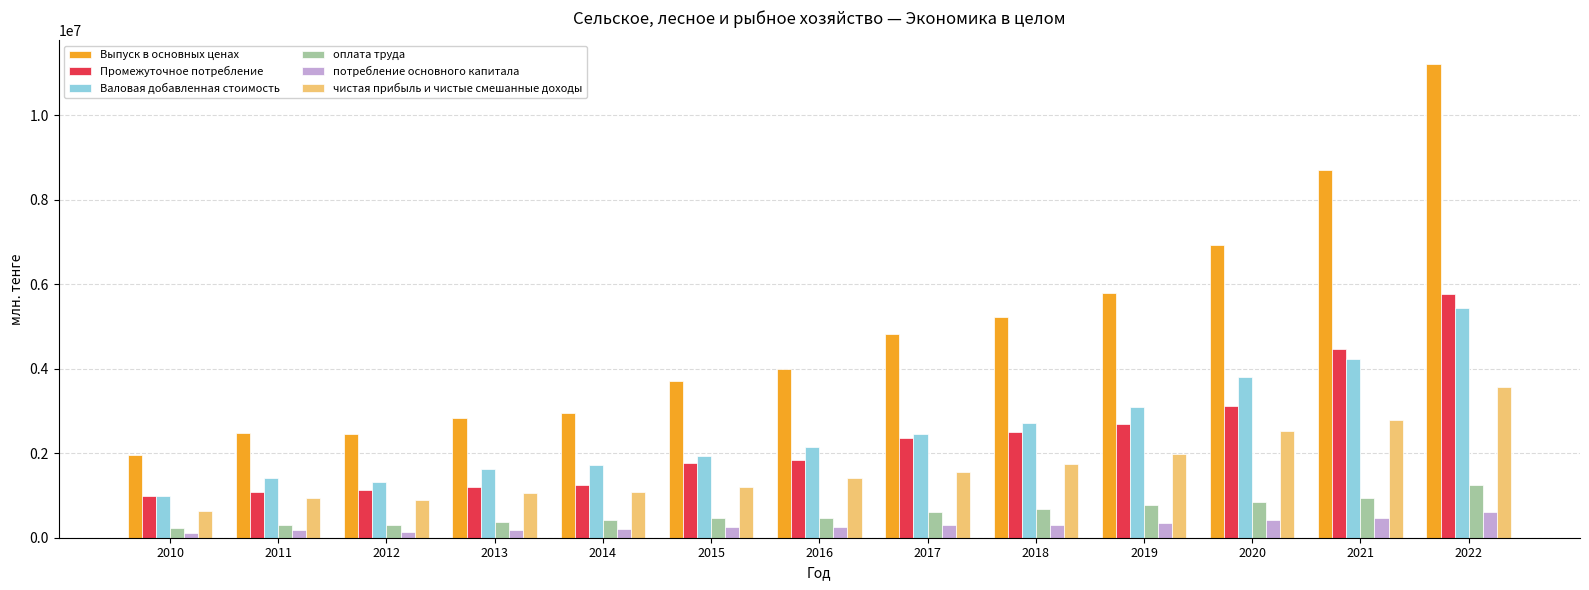

What is the spread (max minus min) of values at 2011?

2314183.3